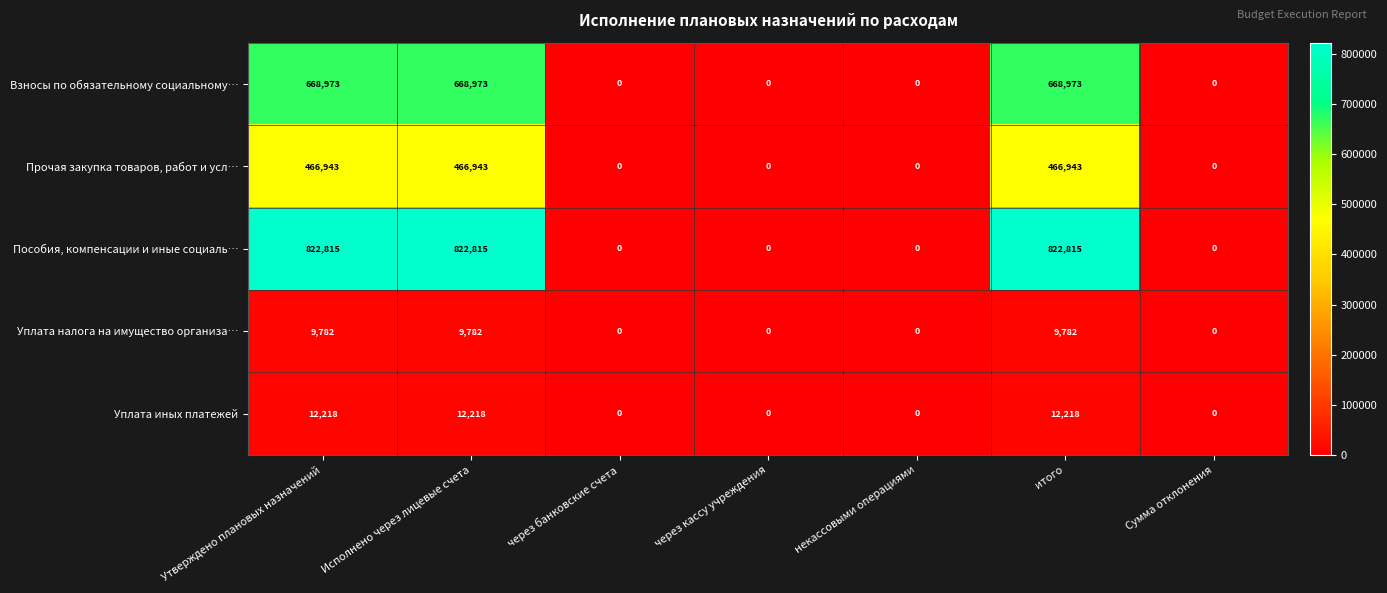

The Пособия, компенсации и иные социаль… series shows 822815 at Исполнено через лицевые счета. True or false?

True